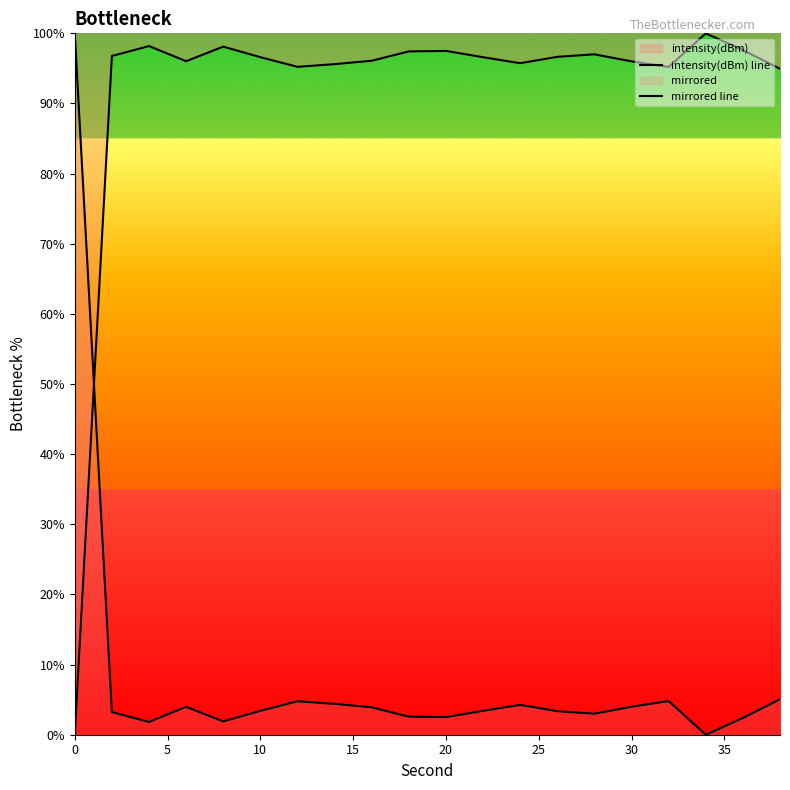

At 20, list the series in order from largest to smallest.

intensity(dBm) line, mirrored line